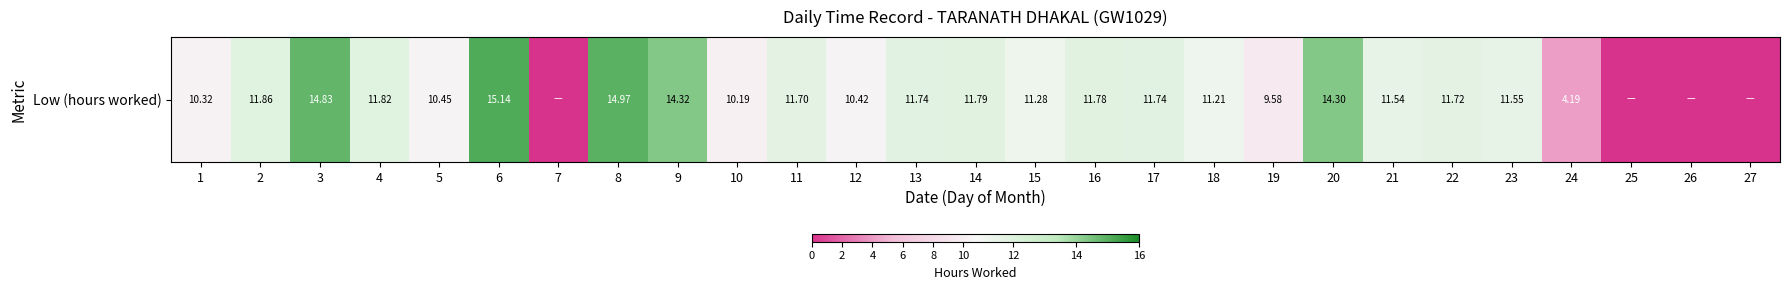

What is the average value?

9.9